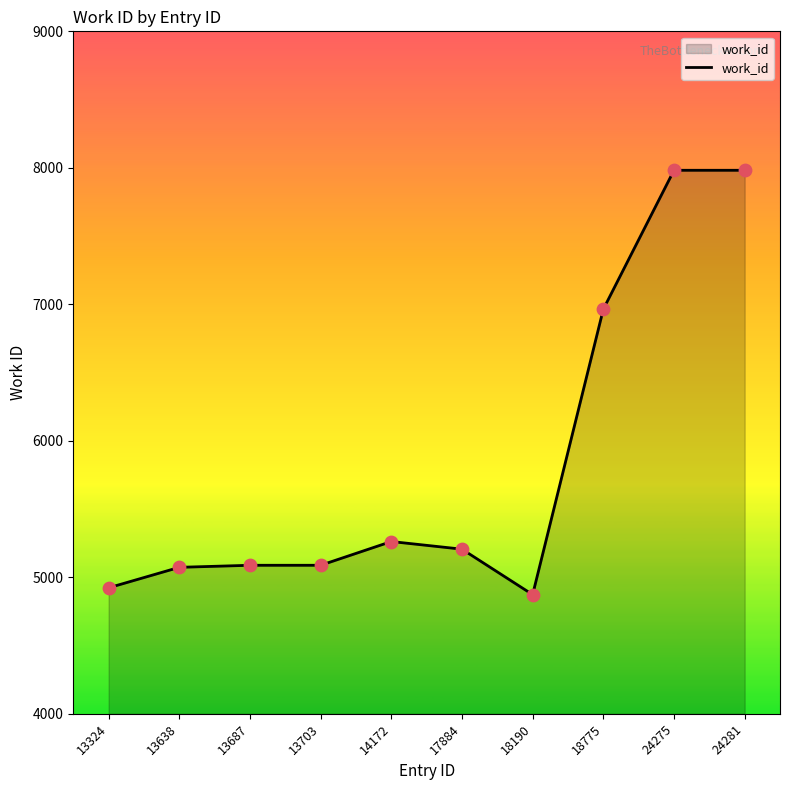

Which has a higher value, 13638 or 13324?

13638